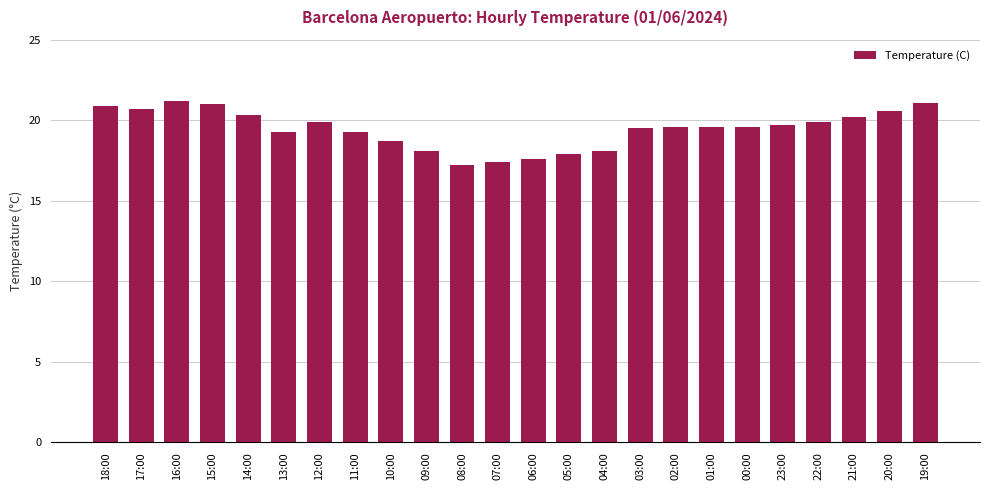

The chart shows a value of 17.4 at 07:00. True or false?

True